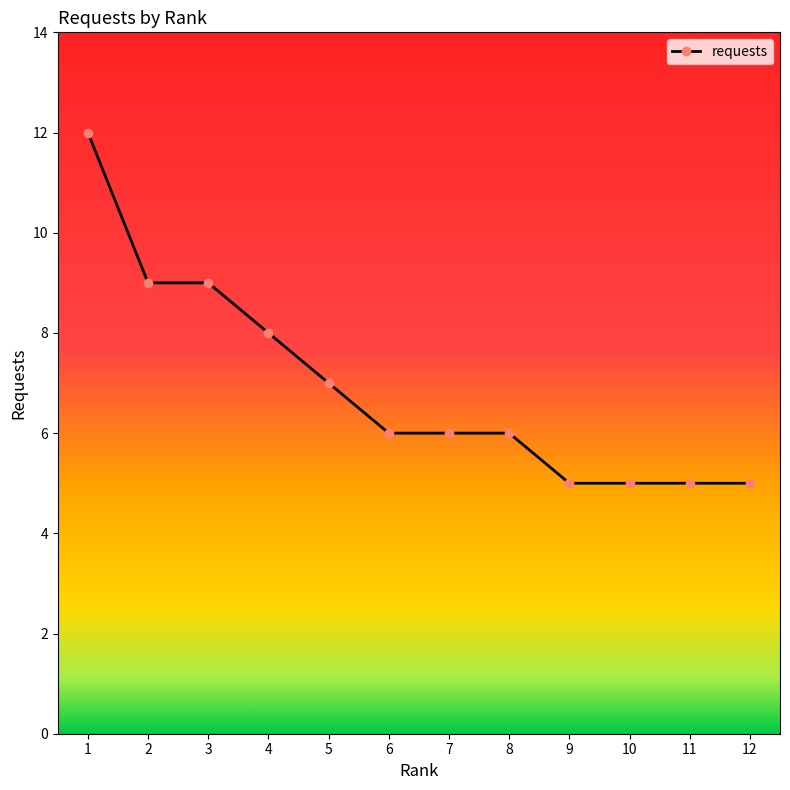

At which category does the chart reach its peak across all series?

1